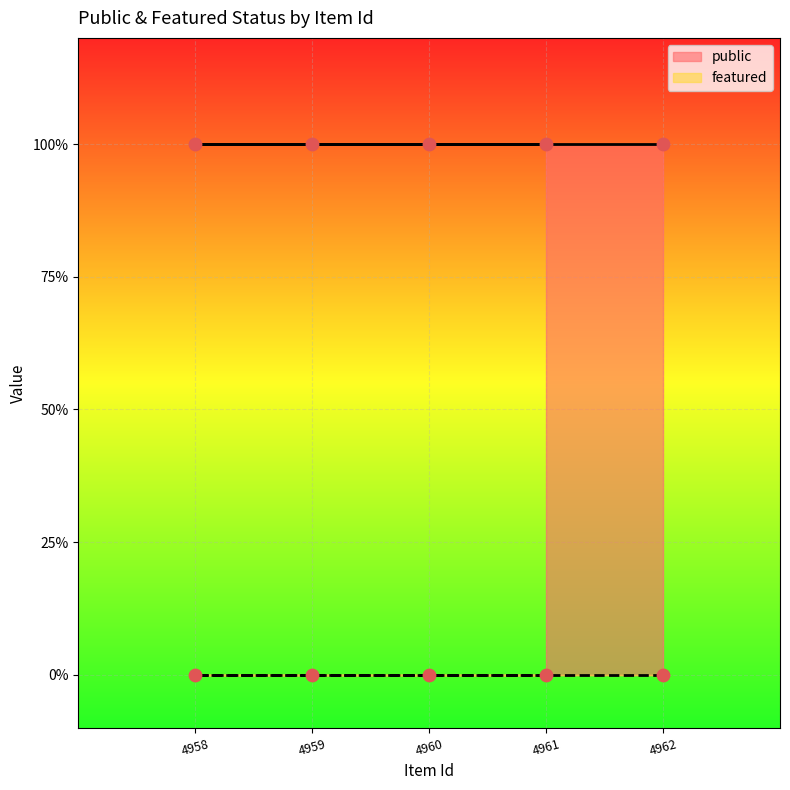

Which series has the widest spread of Y values?

public